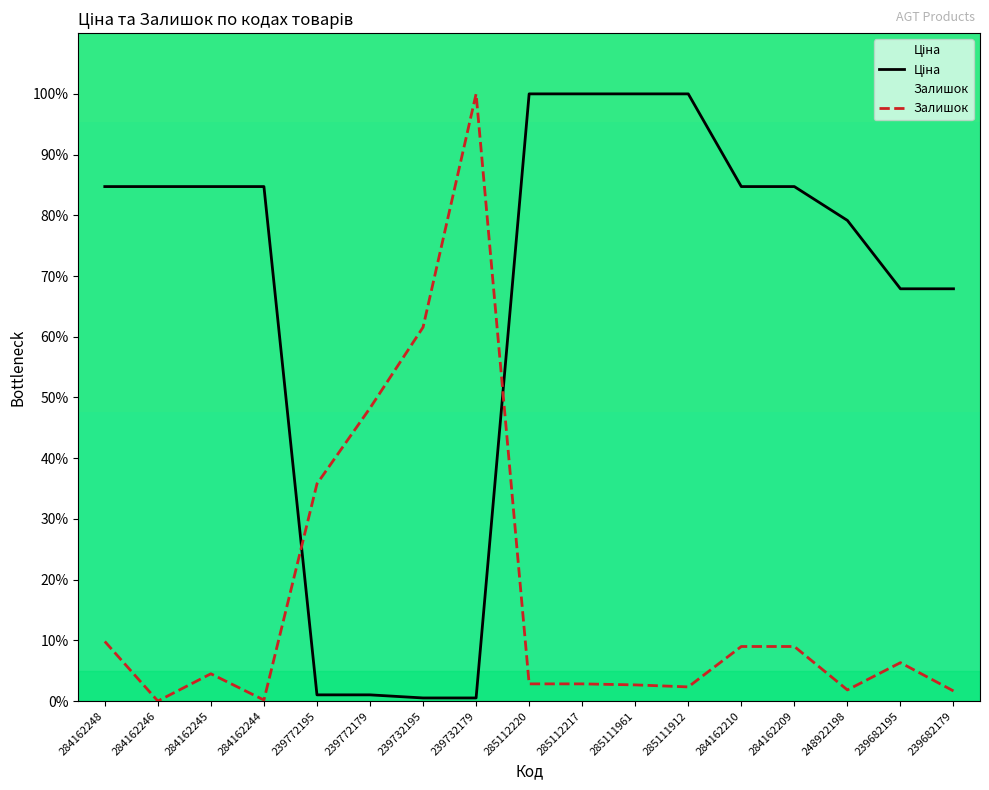

Is the value of Ціна at 284162210 greater than the value of Залишок at 284162248?

Yes